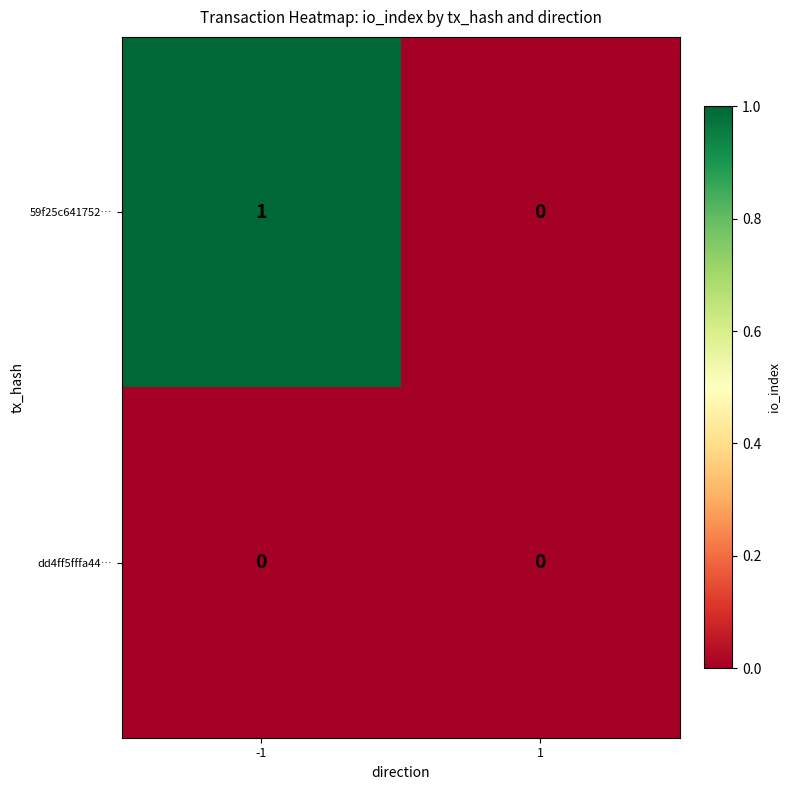

Which series has the largest total across all categories?

59f25c641752…